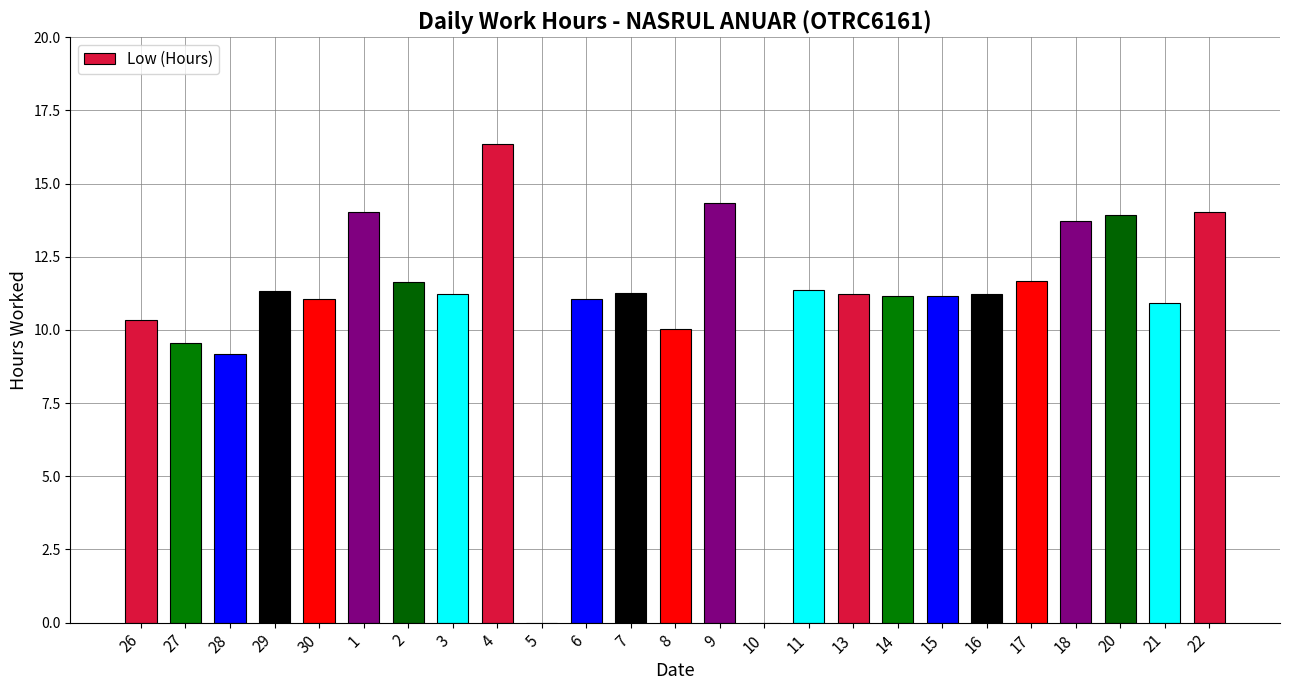

What is the change in value from 13 to 15?

-0.1